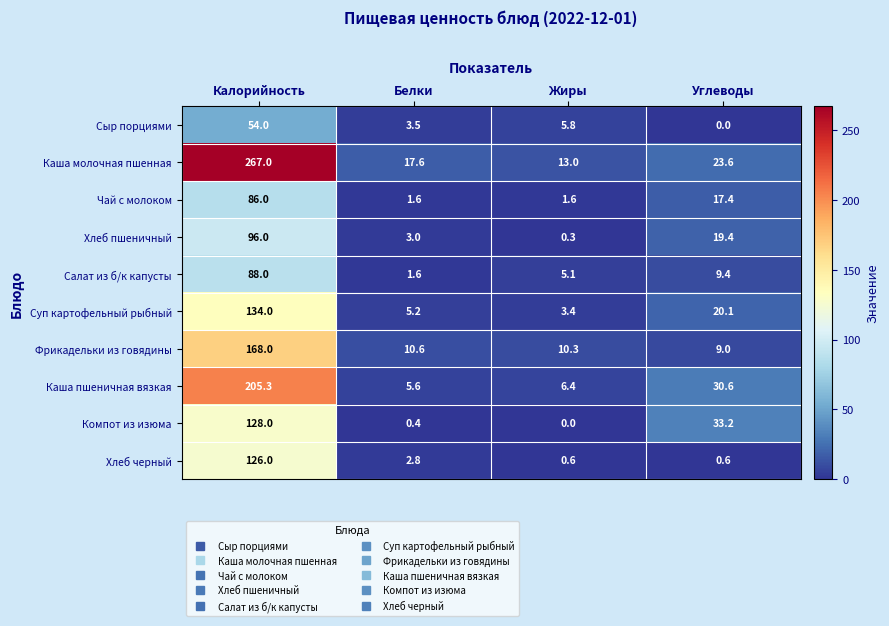

What is the sum of the Чай с молоком values at Углеводы and Жиры?

19.0